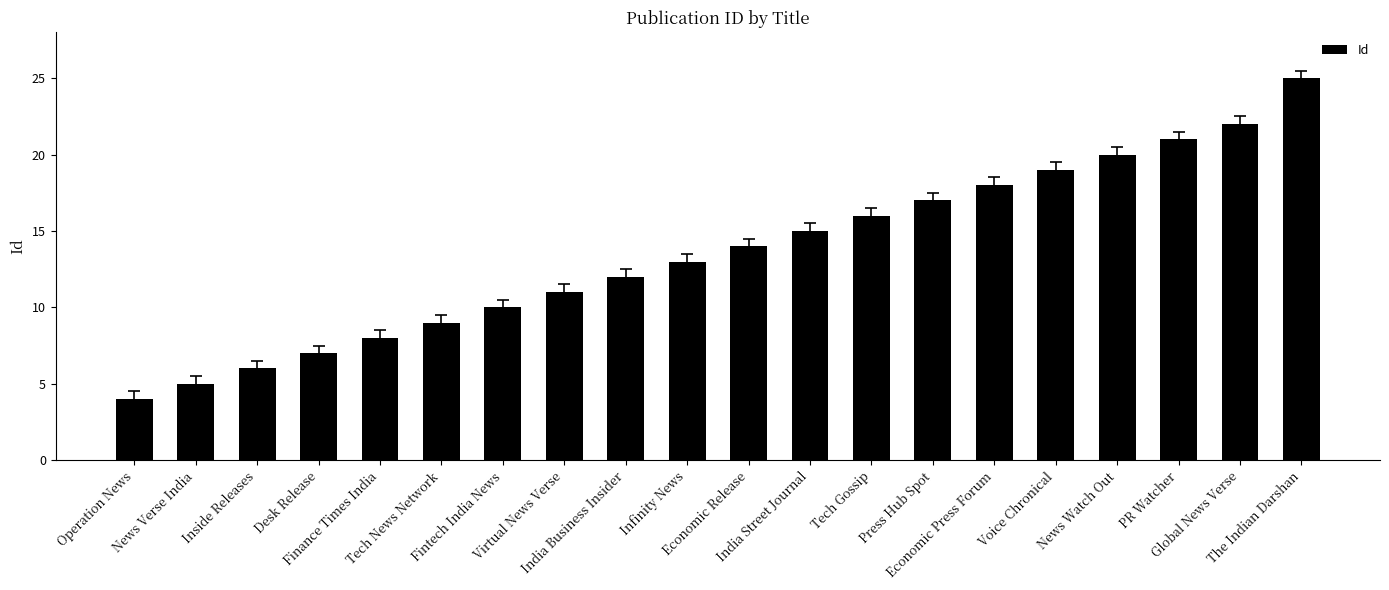

What is the difference between the maximum and minimum values?

21